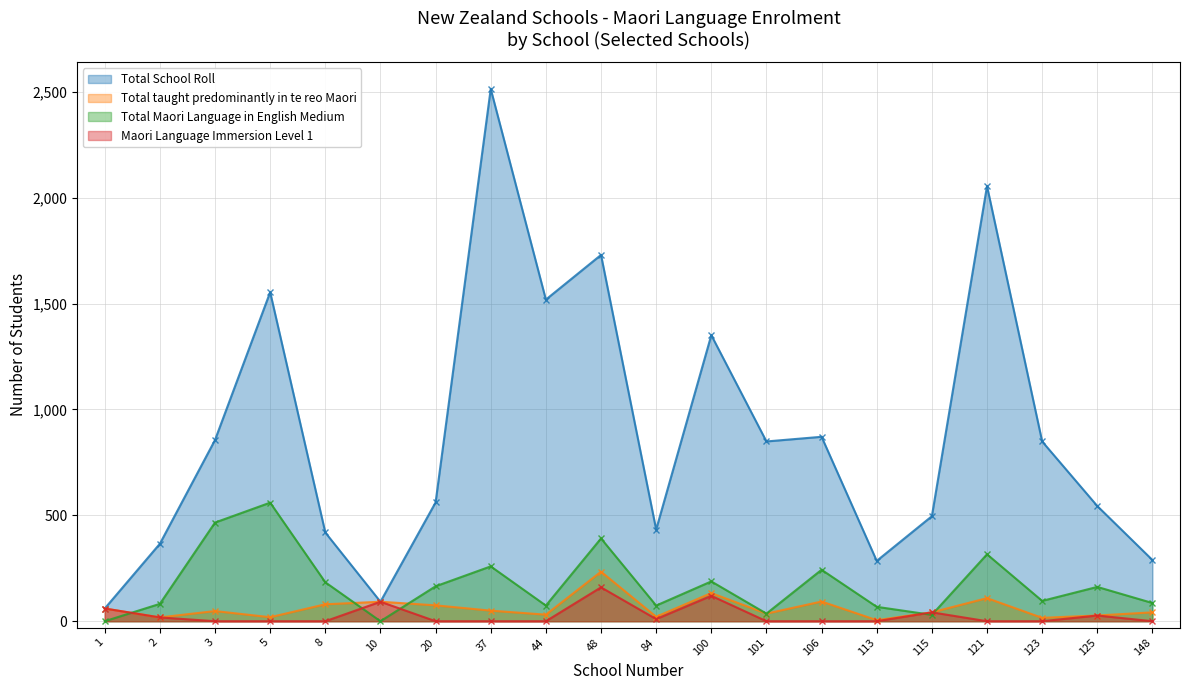

At which category does Total School Roll reach its first local valley?

10